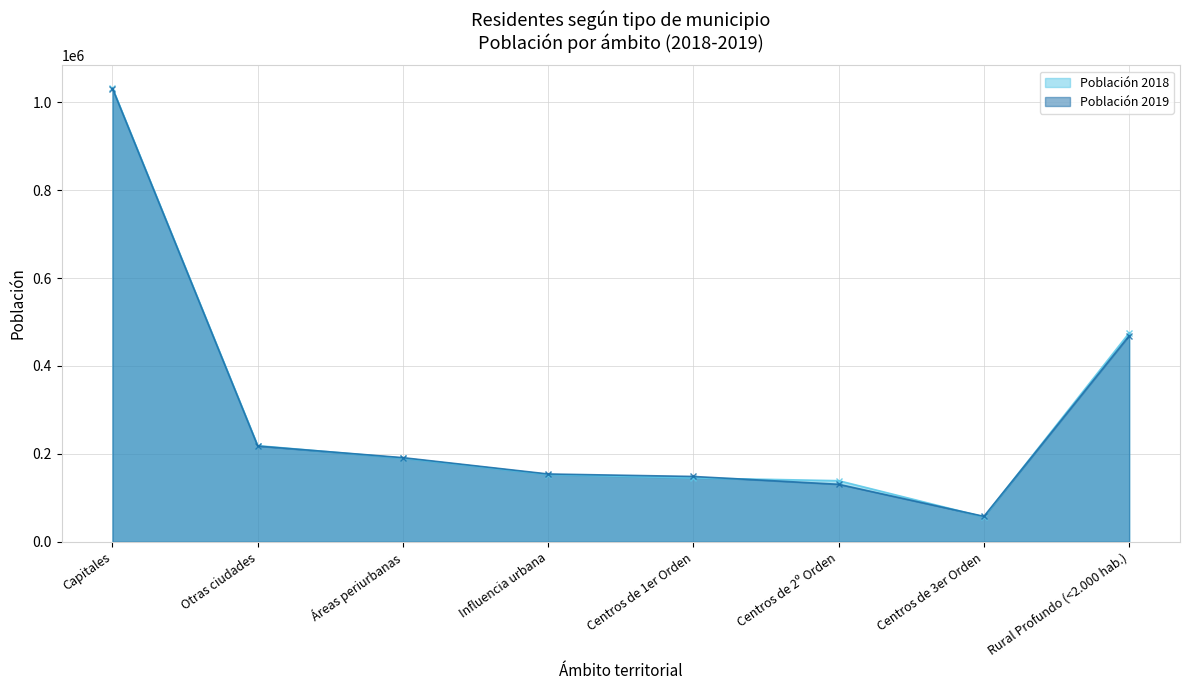

What is the spread (max minus min) of values at Rural Profundo (<2.000 hab.)?

6520